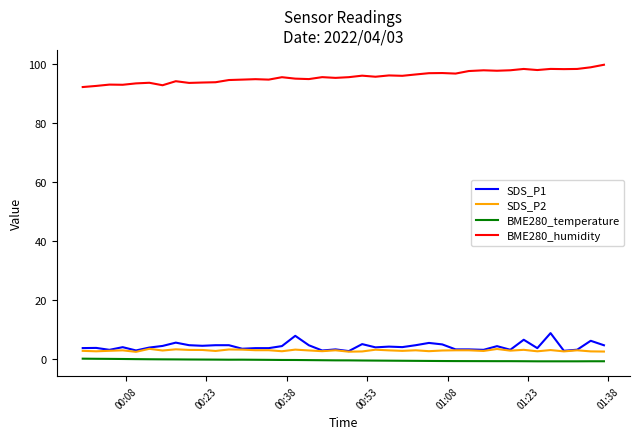

True or false: BME280_temperature and SDS_P2 intersect in this chart.

False